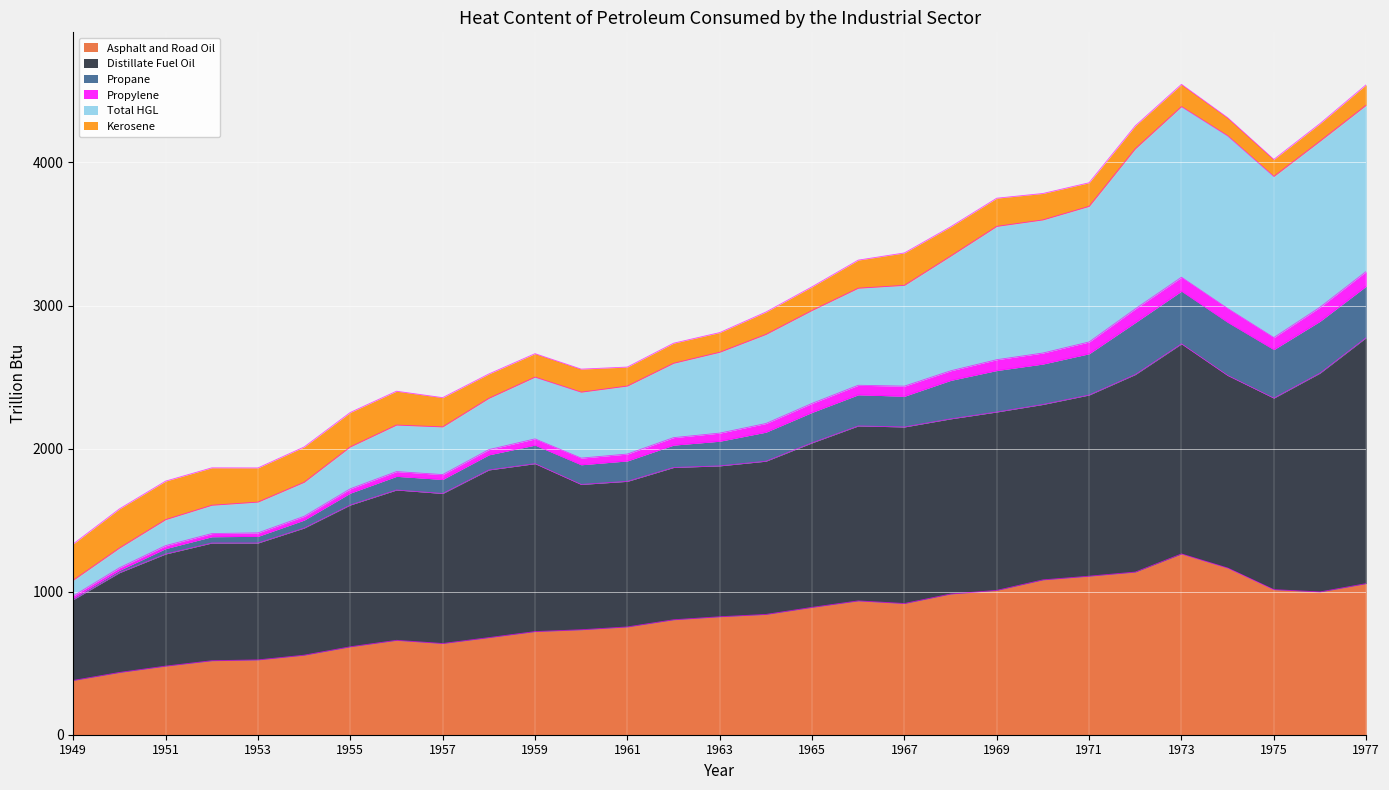

Does the chart display data point markers on the line(s)?

No